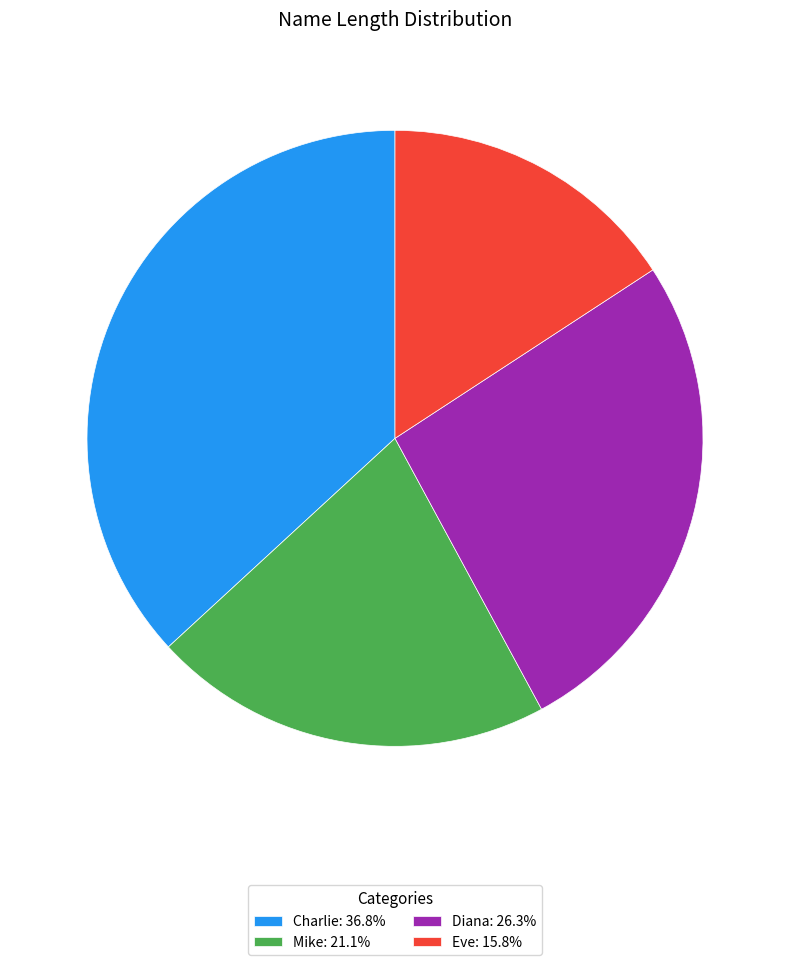

Count the number of slices in the pie.

4